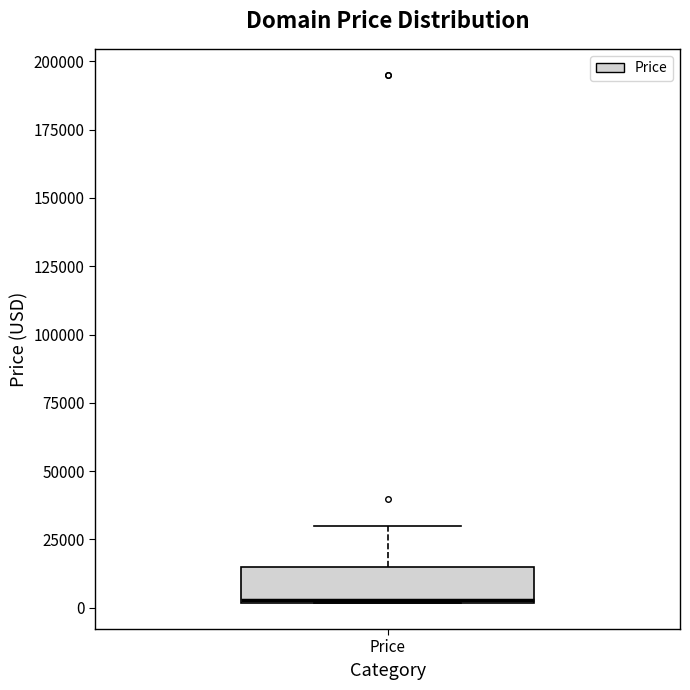

Read this box plot against the y-axis: the position of the median line, the range covered by the box, and the ends of both whiskers. The values are not printed on the chart, so give them approximately, as read against the axis.

median 5000, box 0 to 15000, whiskers 0 to 30000